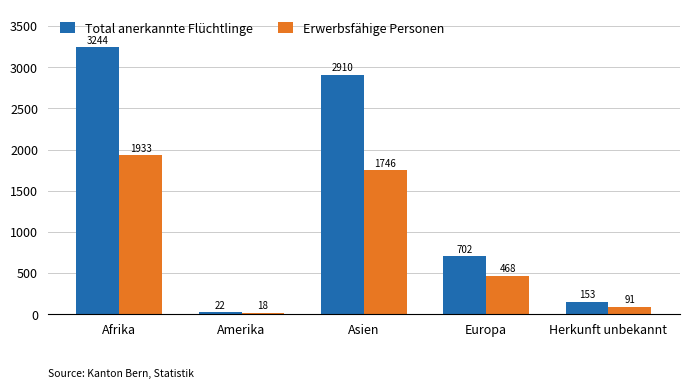

The Erwerbsfähige Personen series shows 2612 at Asien. True or false?

False